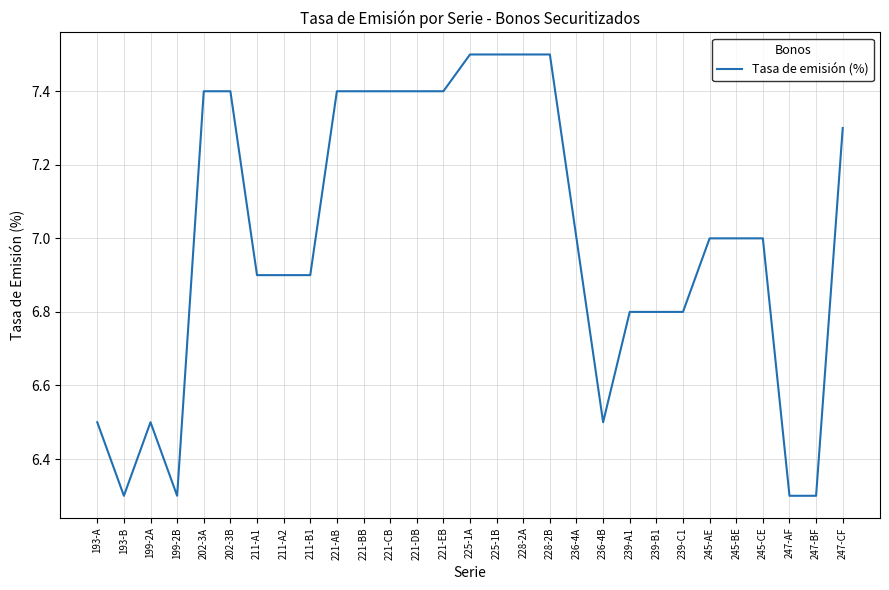

Is it true that the value at 199-2A is 6.5?

True